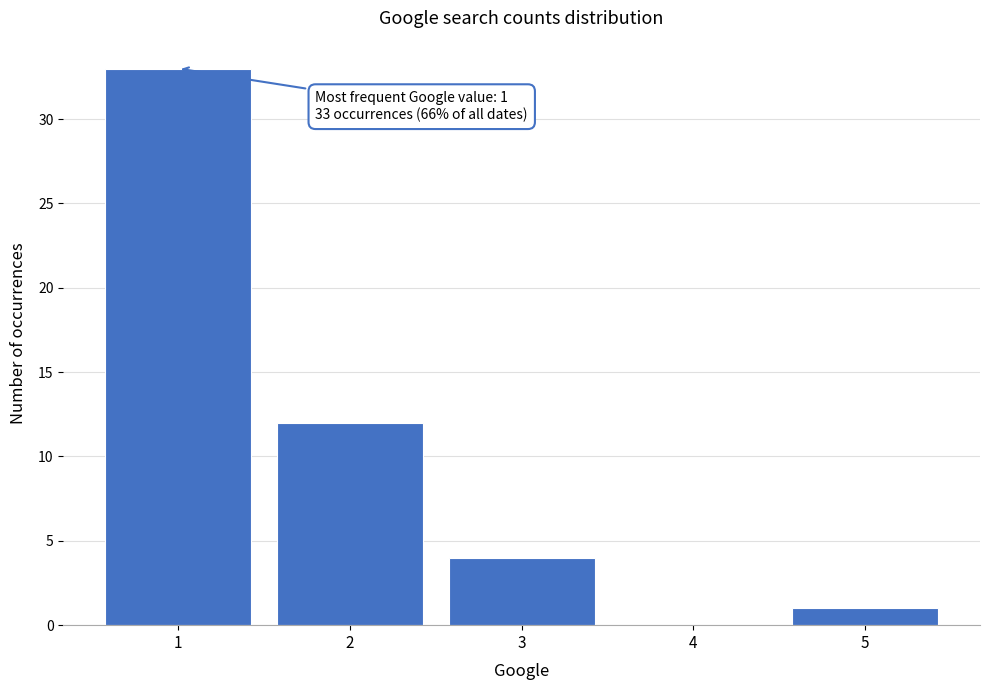

Over which range of the x-axis is the bar tallest?

0.5 to 1.5